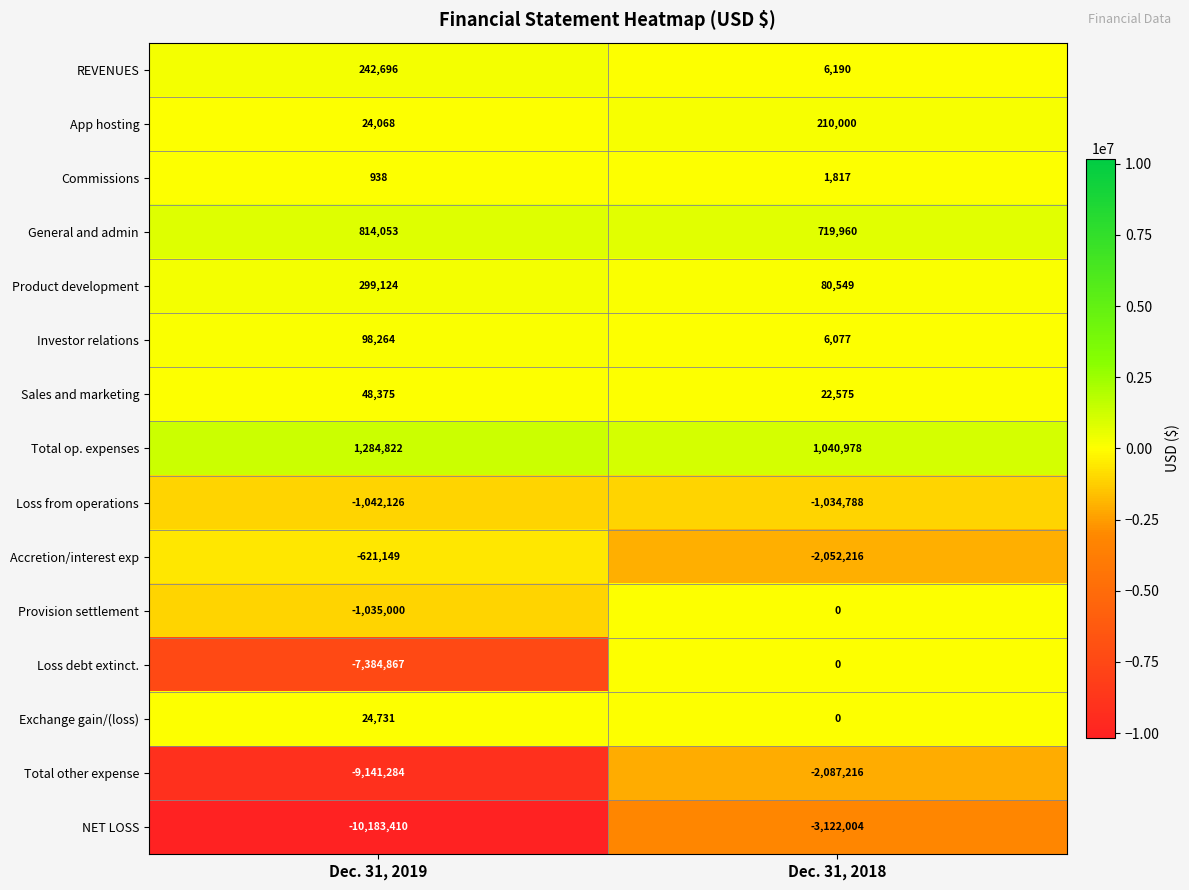

What is the sum of all Total op. expenses values?

2325800